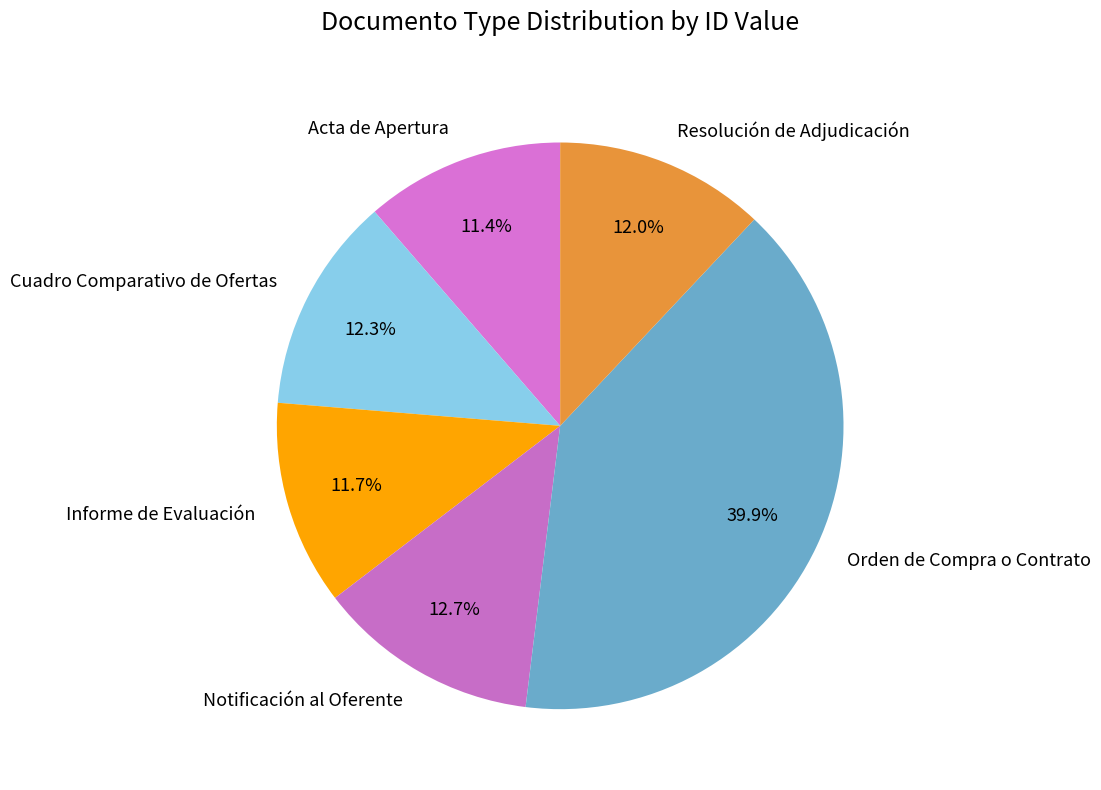

What is the largest slice in the pie chart?

Orden de Compra o Contrato